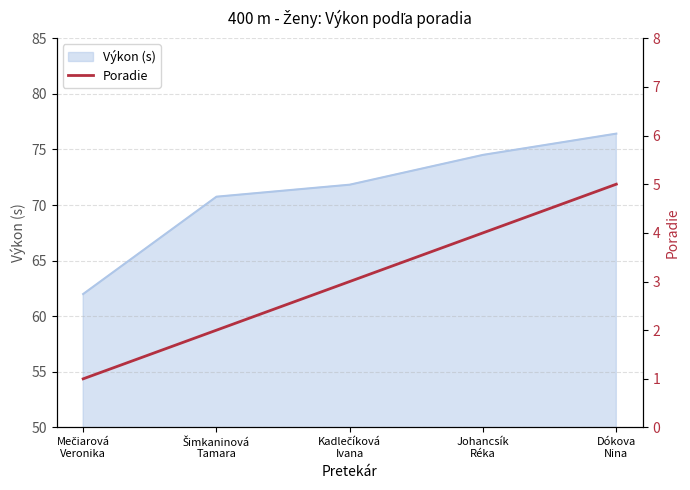

How many data points are above 3?

2